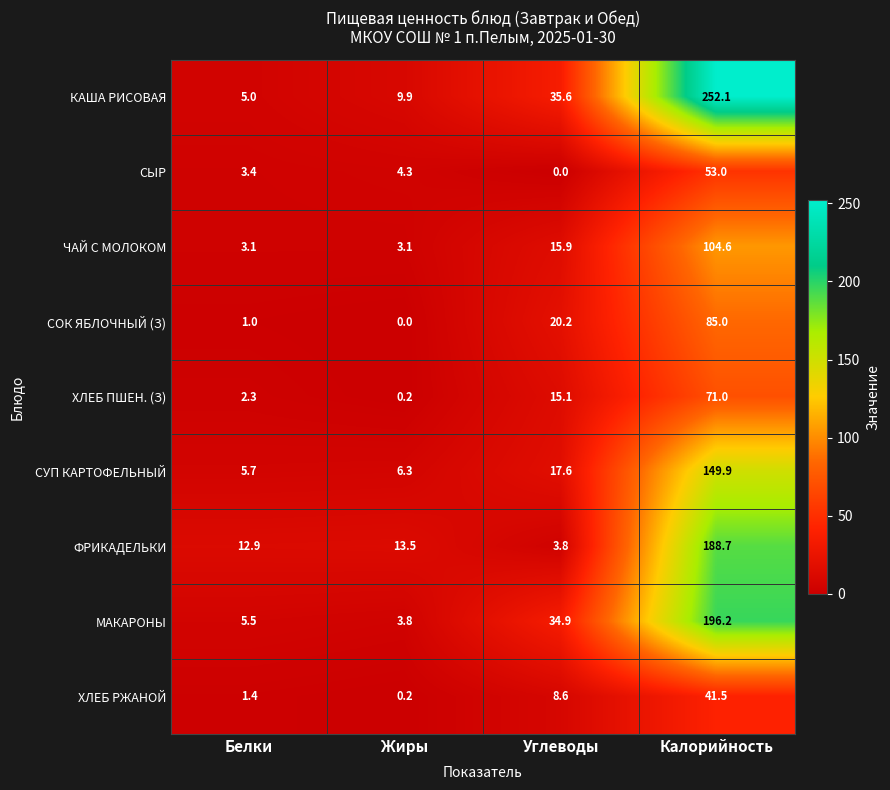

The СЫР series shows 1.0 at Жиры. True or false?

False